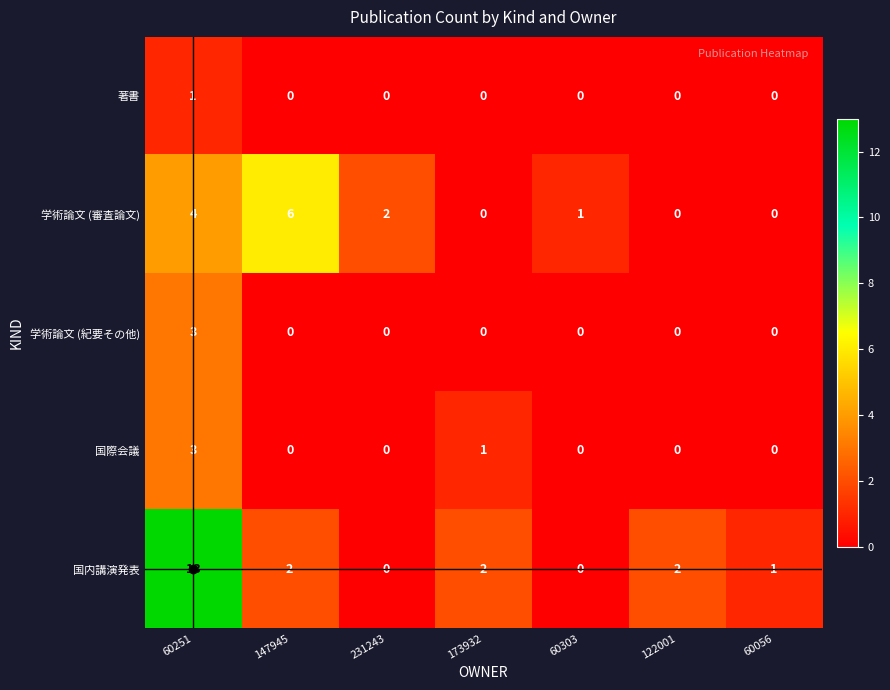

True or false: 国際会議 has a value of 0 at 231243.

True